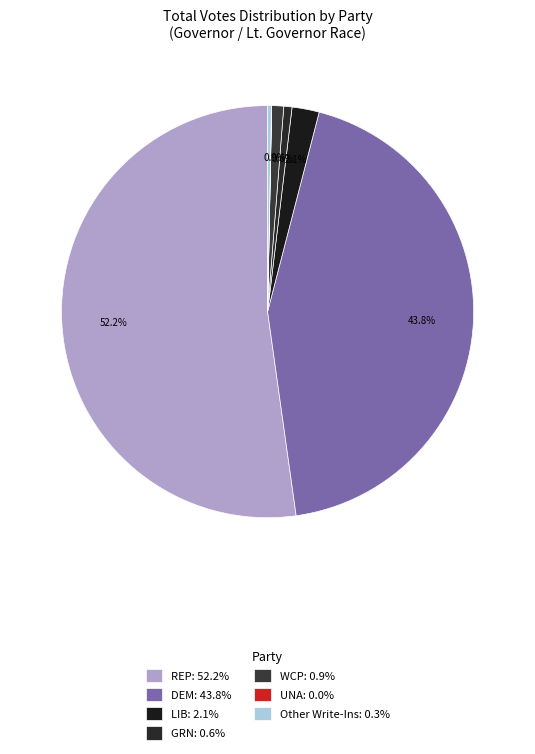

How many slices are in this pie chart?

7